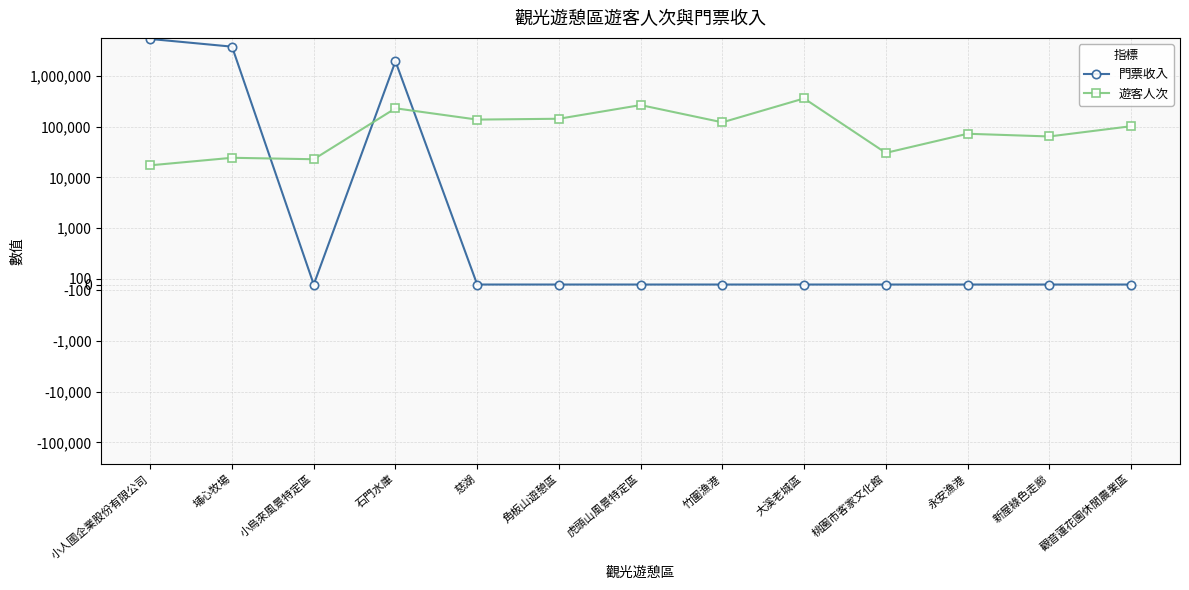

Which series ends up on top after the final intersection of 遊客人次 and 門票收入?

遊客人次